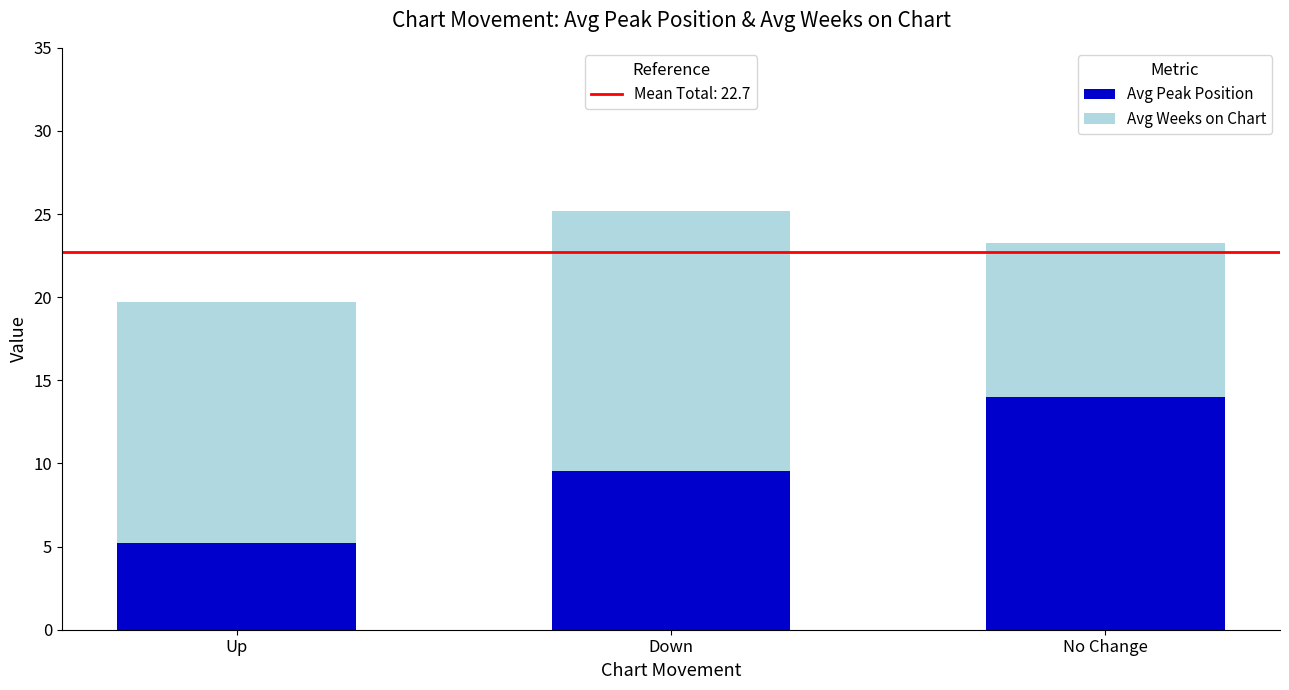

What is the total value across all series at No Change?

23.3